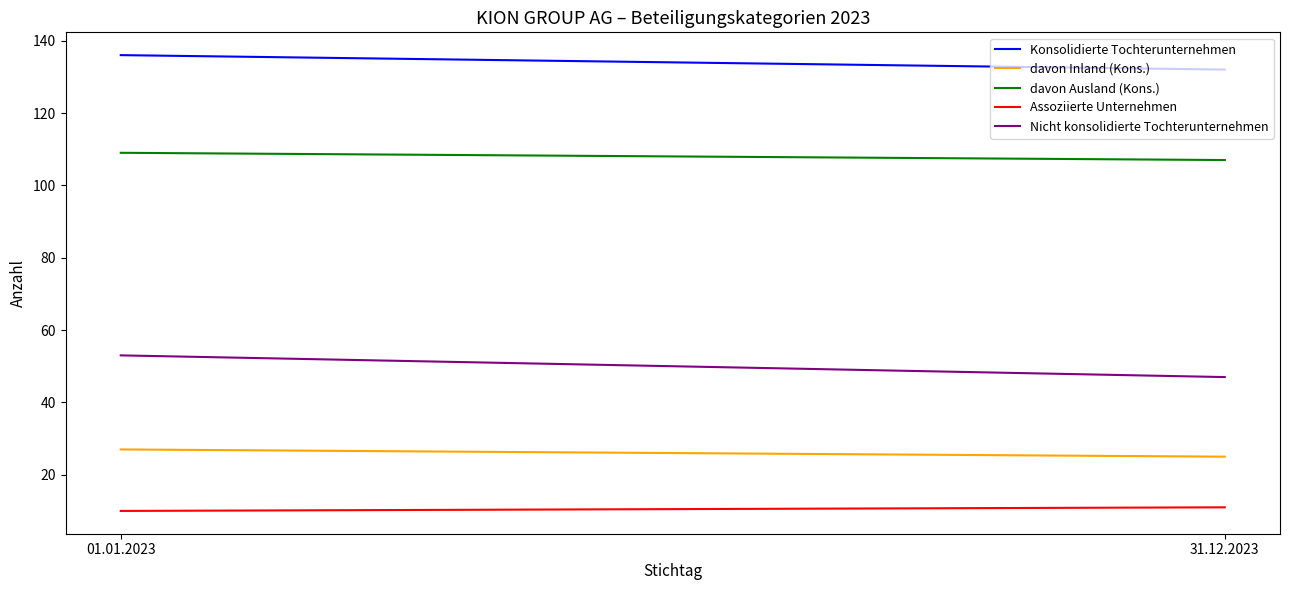

Reading left to right, extract all data points from this chart.

Konsolidierte Tochterunternehmen: 01.01.2023=136	31.12.2023=132
davon Inland (Kons.): 01.01.2023=27	31.12.2023=25
davon Ausland (Kons.): 01.01.2023=109	31.12.2023=107
Assoziierte Unternehmen: 01.01.2023=10	31.12.2023=11
Nicht konsolidierte Tochterunternehmen: 01.01.2023=53	31.12.2023=47